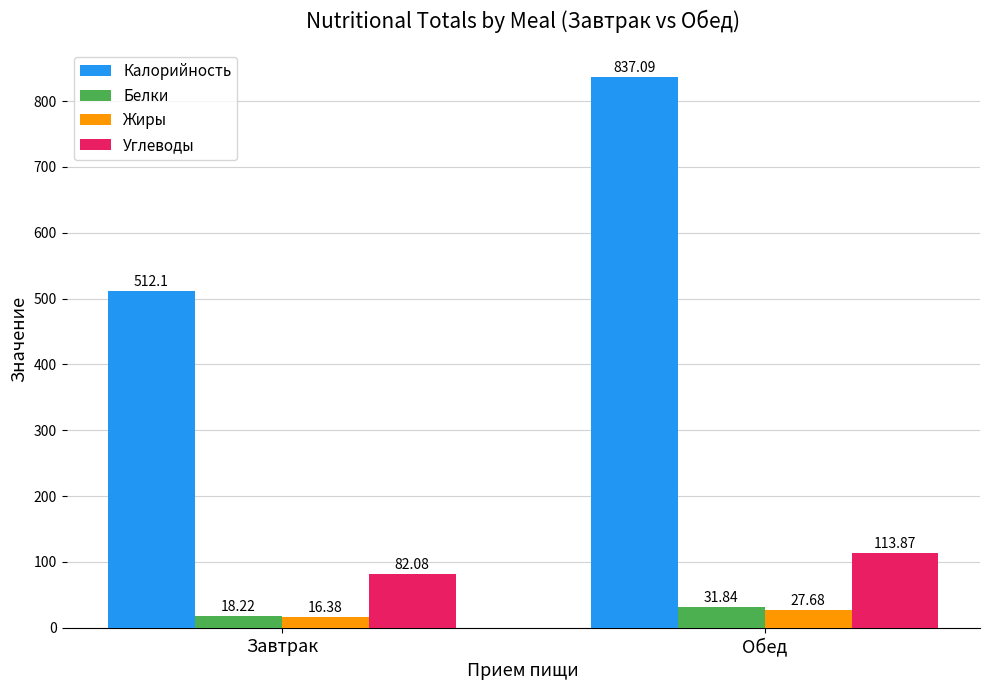

At Обед, list the series in order from smallest to largest.

Жиры, Белки, Углеводы, Калорийность